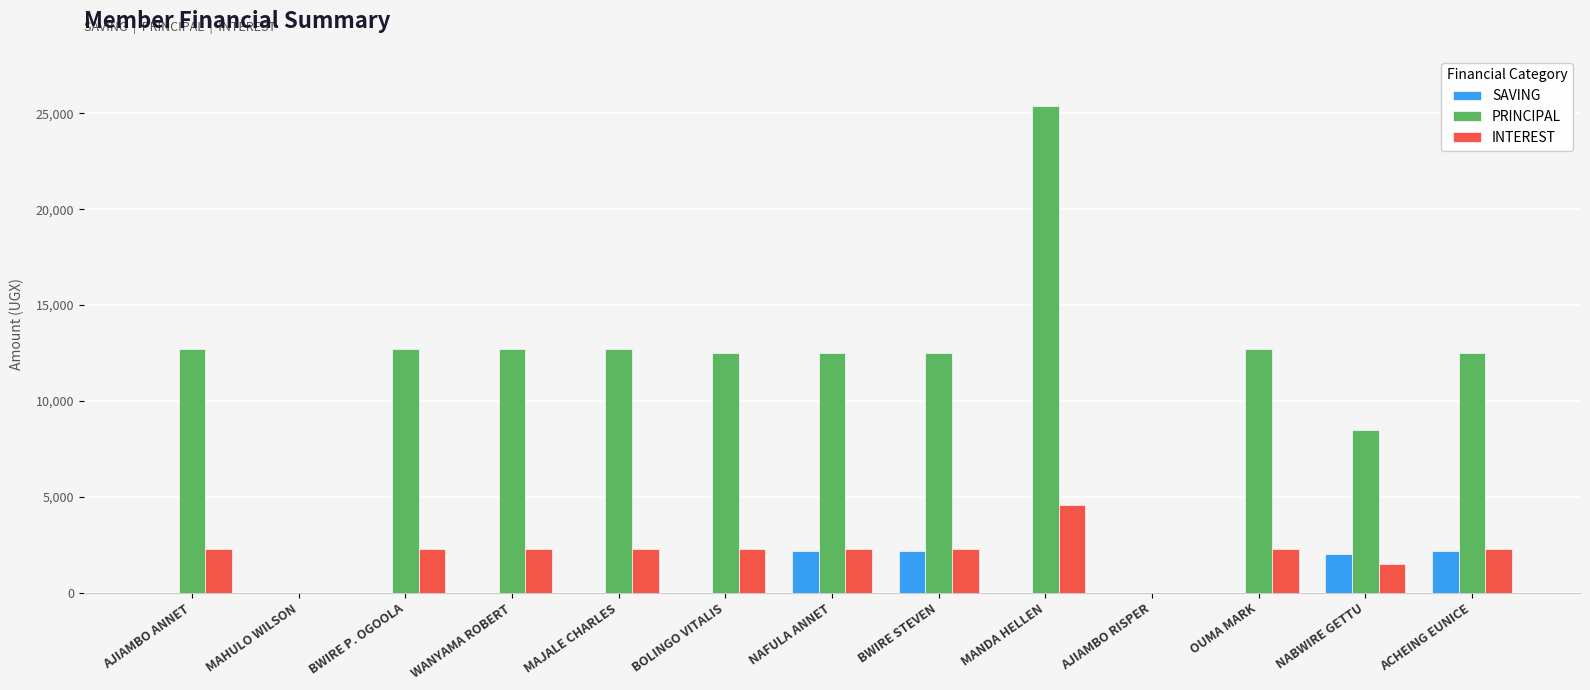

How many values in the SAVING series exceed 0?

4